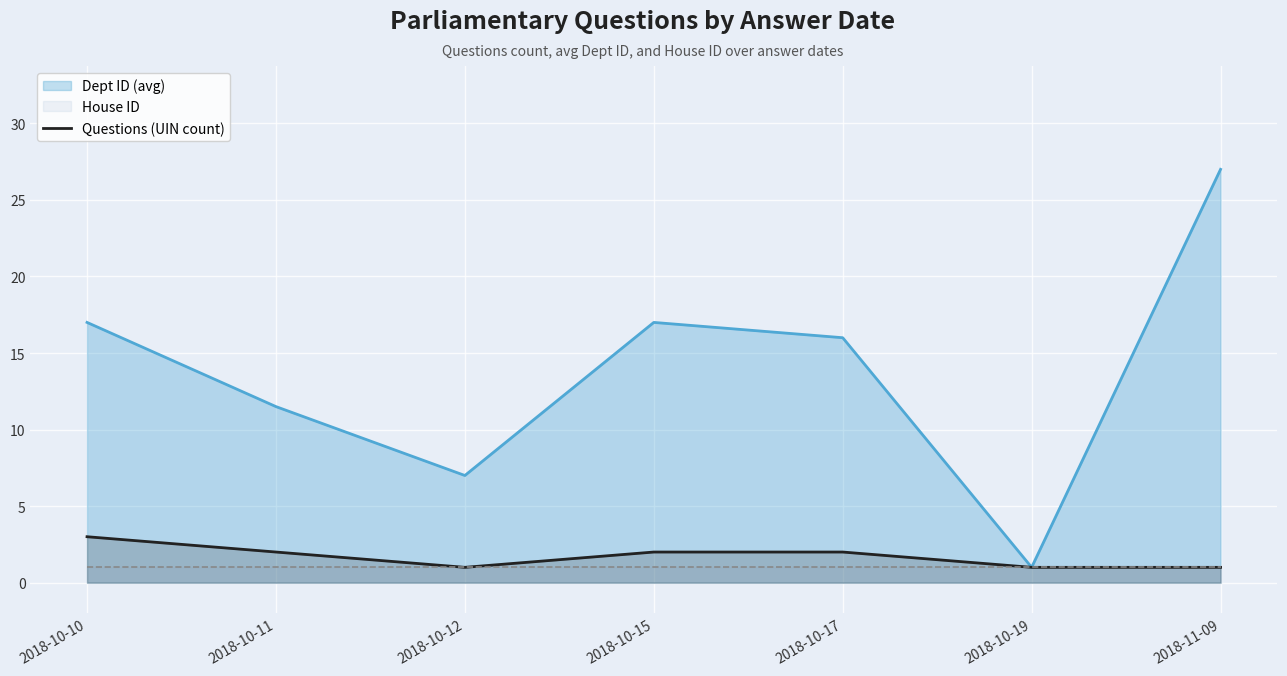

At which label does Dept ID (avg) reach its minimum?

2018-10-19